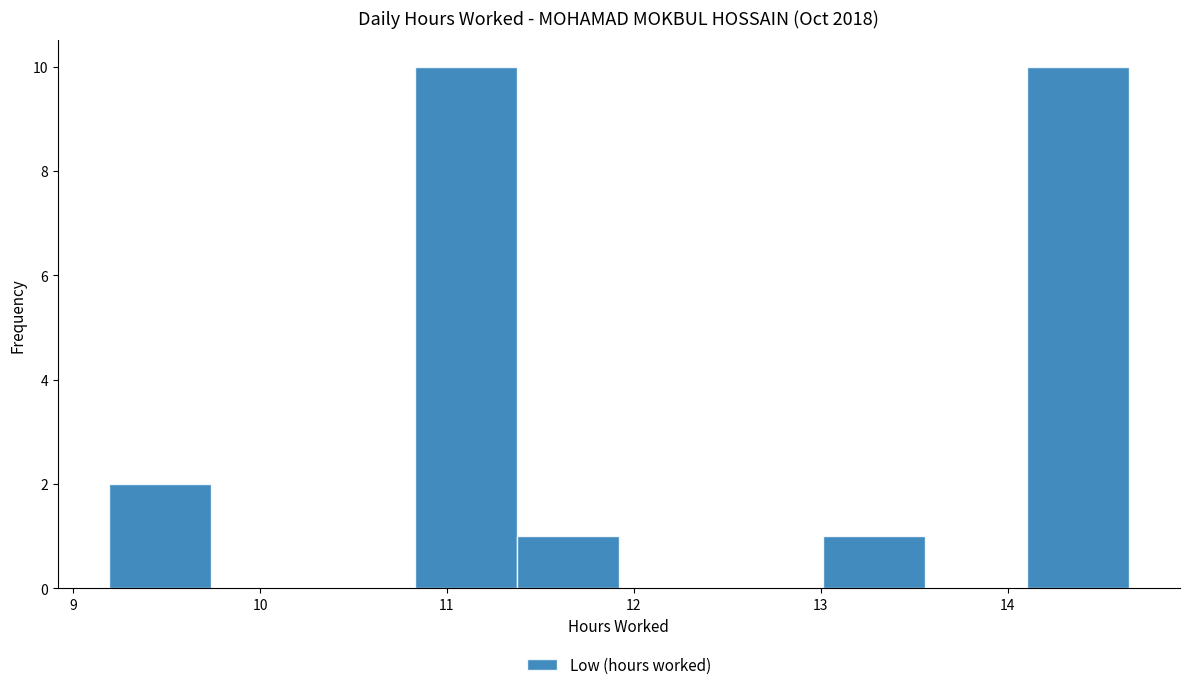

Reading left to right, list every bar in this chart as the range it spans on the x-axis followed by its height. Neither the bar edges nor the heights are printed on the chart, so give them approximately, as read against the axes.

9.2 to 9.7: 2
9.7 to 10.3: 0
10.3 to 10.8: 0
10.8 to 11.4: 10
11.4 to 11.9: 1
11.9 to 12.5: 0
12.5 to 13.0: 0
13.0 to 13.6: 1
13.6 to 14.1: 0
14.1 to 14.7: 10